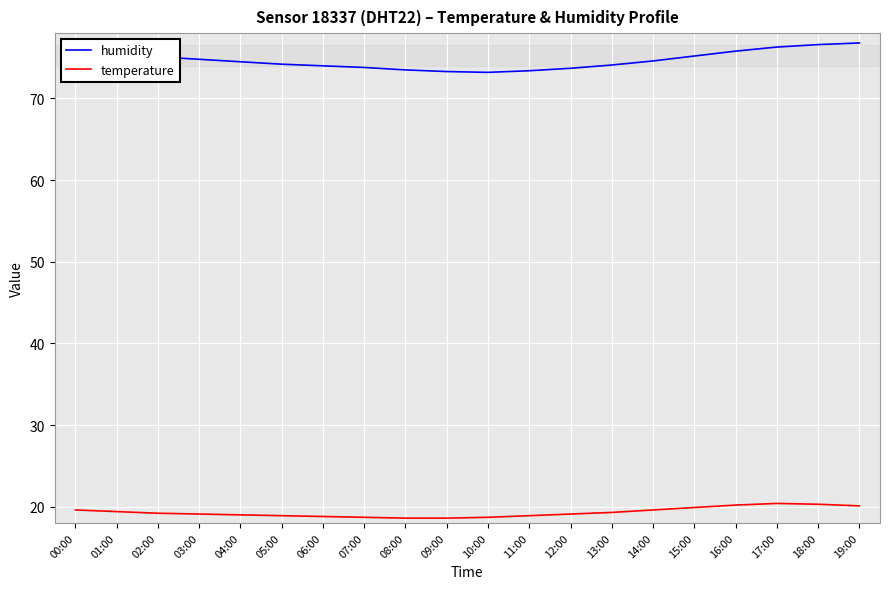

List the series in order of their peak value, highest first.

humidity, temperature